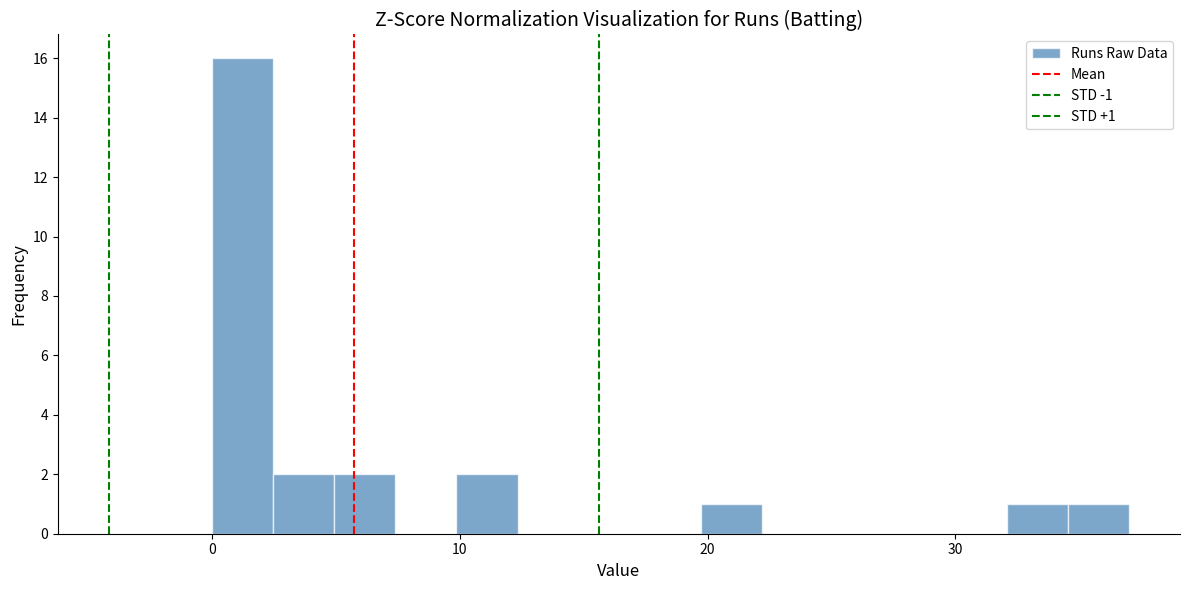

Around what value on the x-axis is the tallest bar? Give the approximate position of its centre, as read against the axis.

1